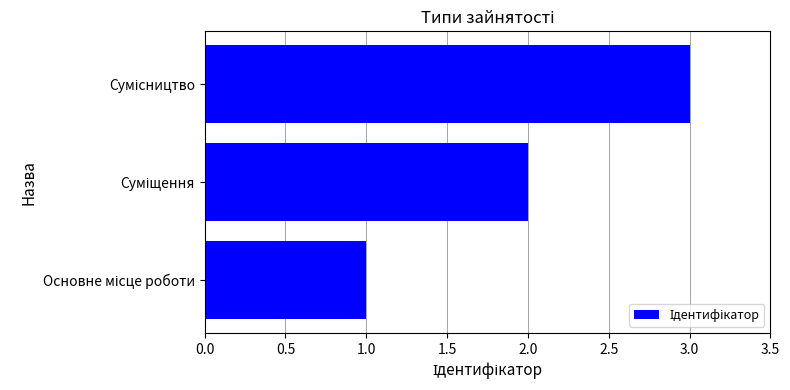

What is the sum of all values?

6